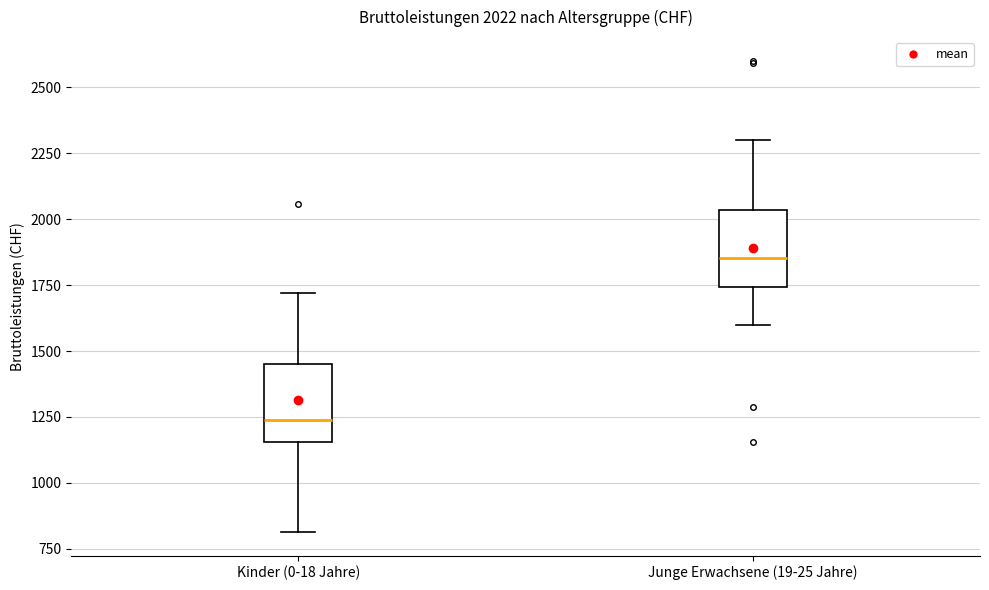

Which box's median line is the highest?

Junge Erwachsene (19-25 Jahre)